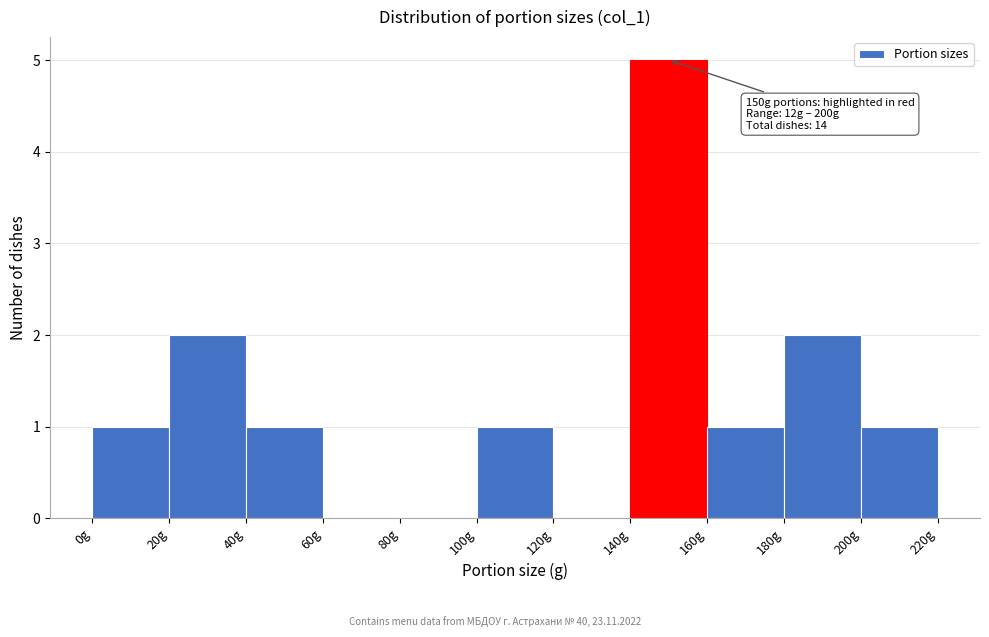

Over which range of the x-axis is the bar tallest?

140 to 160